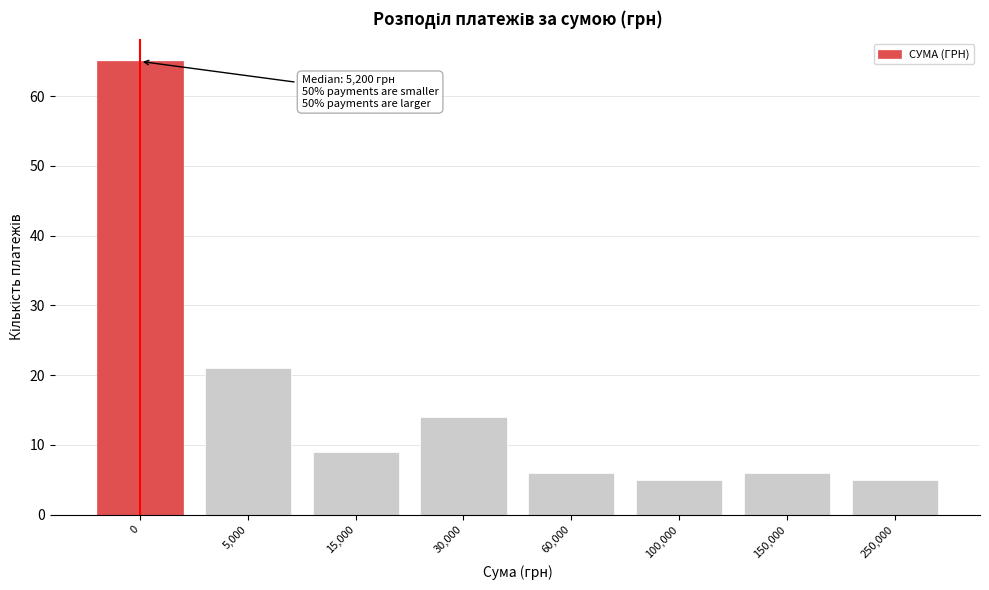

Reading left to right, what are all the values shown in this chart?

0=65	5,000=21	15,000=9	30,000=14	60,000=6	100,000=5	150,000=6	250,000=5